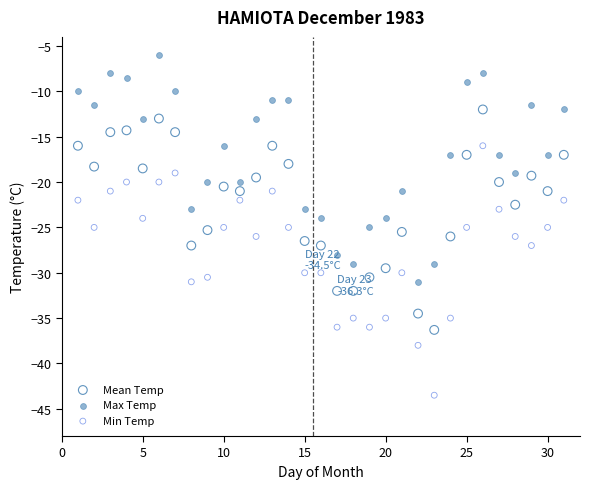

What are all the series names shown in the legend?

Mean Temp, Max Temp, Min Temp